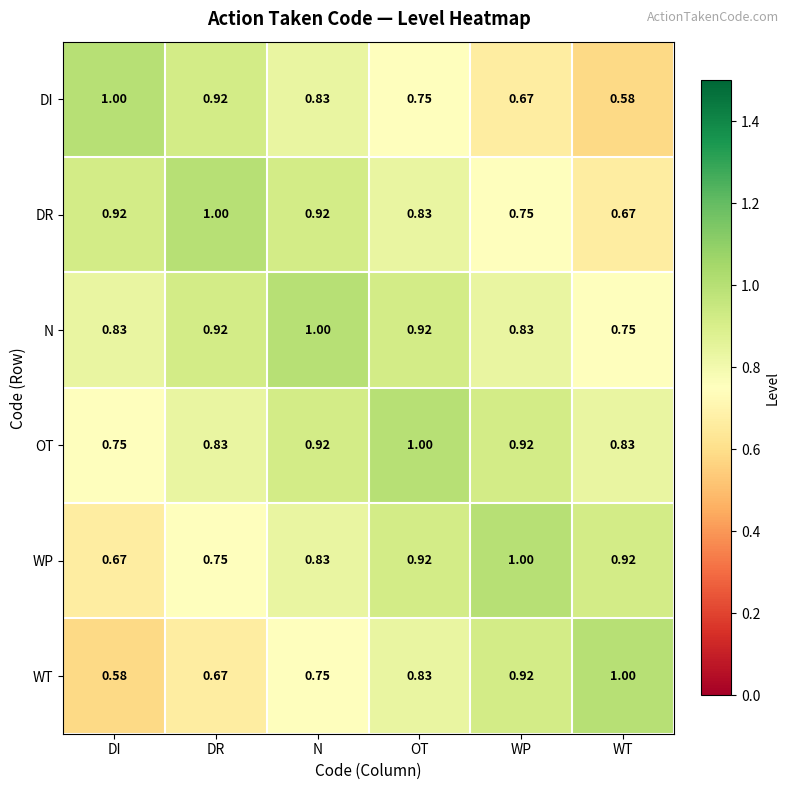

Which category has the lowest value in the WT series?

DI